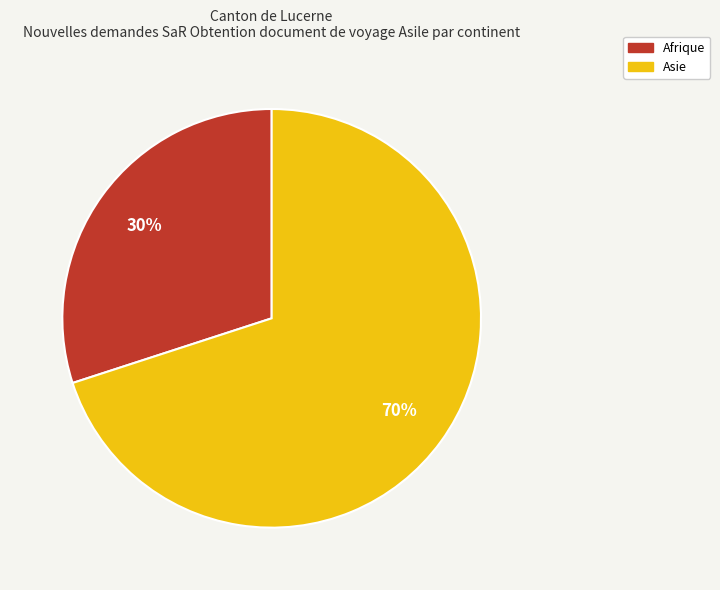

Count the number of slices in the pie.

2